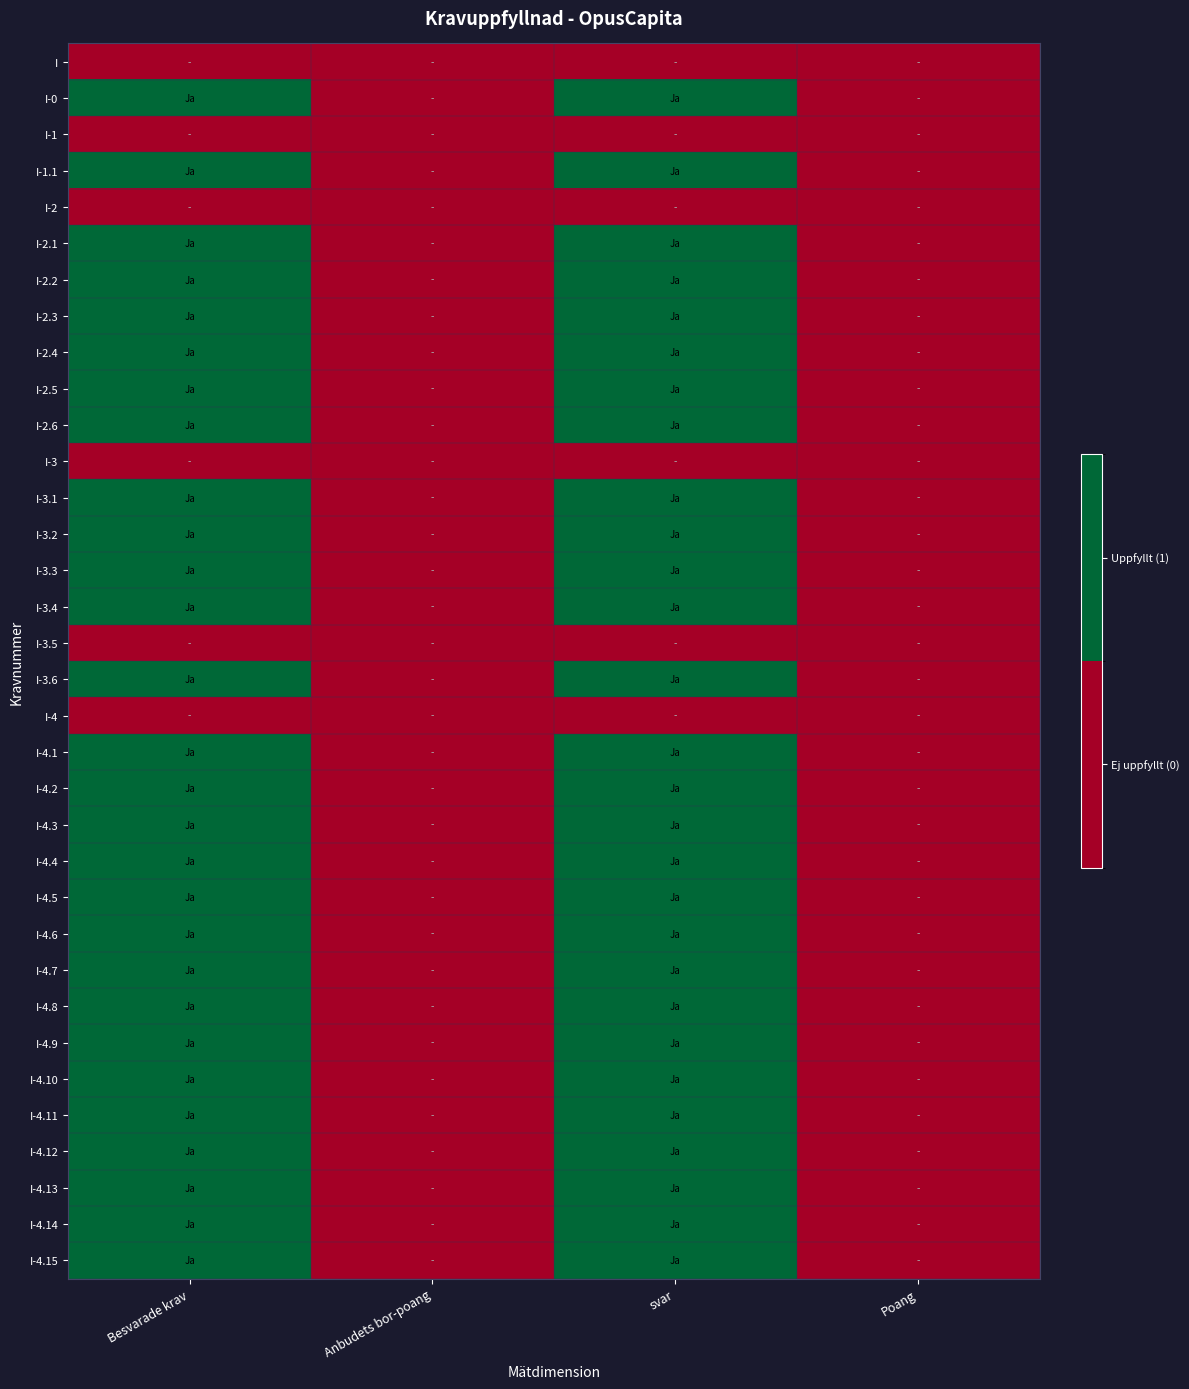

At which category is the sum across all series the highest?

Besvarade krav